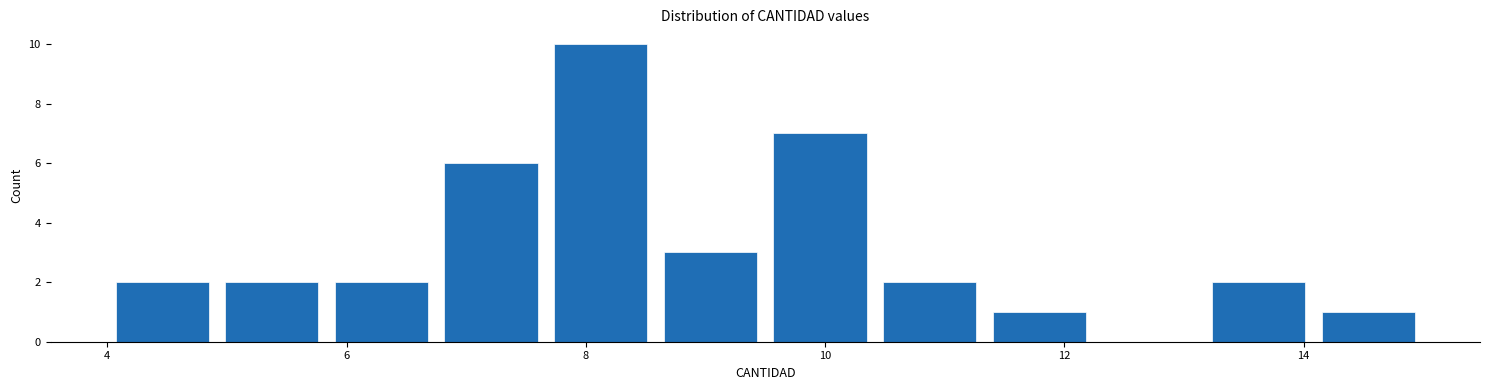

How tall is the bar that spans 10.4 to 11.4 on the x-axis? Neither the bar edges nor the heights are printed on the chart, so give them approximately, as read against the axes.

2